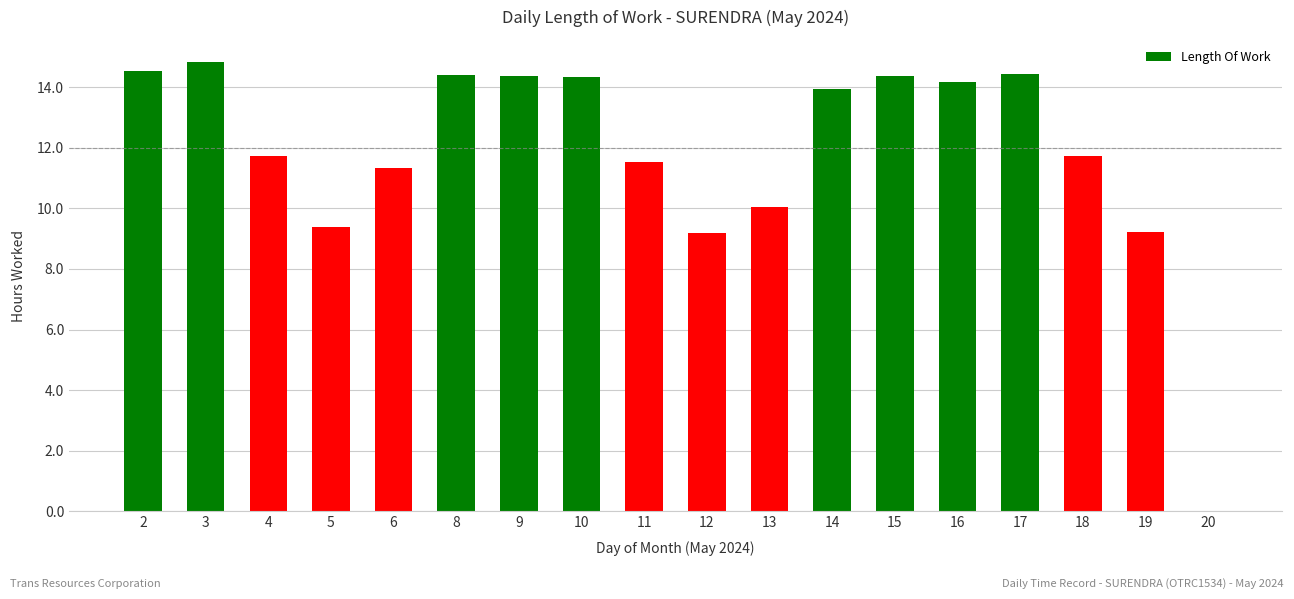

Read the value at 17.

14.4